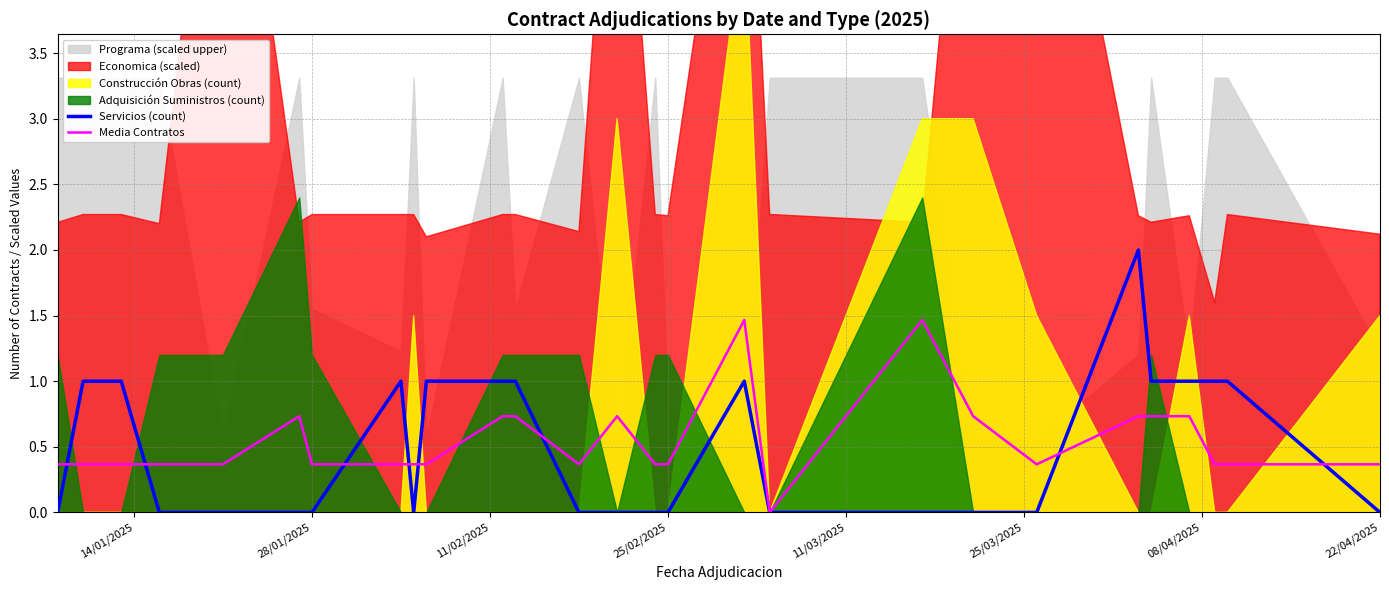

After their last crossing, which series has the higher values: Media Contratos or Servicios (count)?

Media Contratos